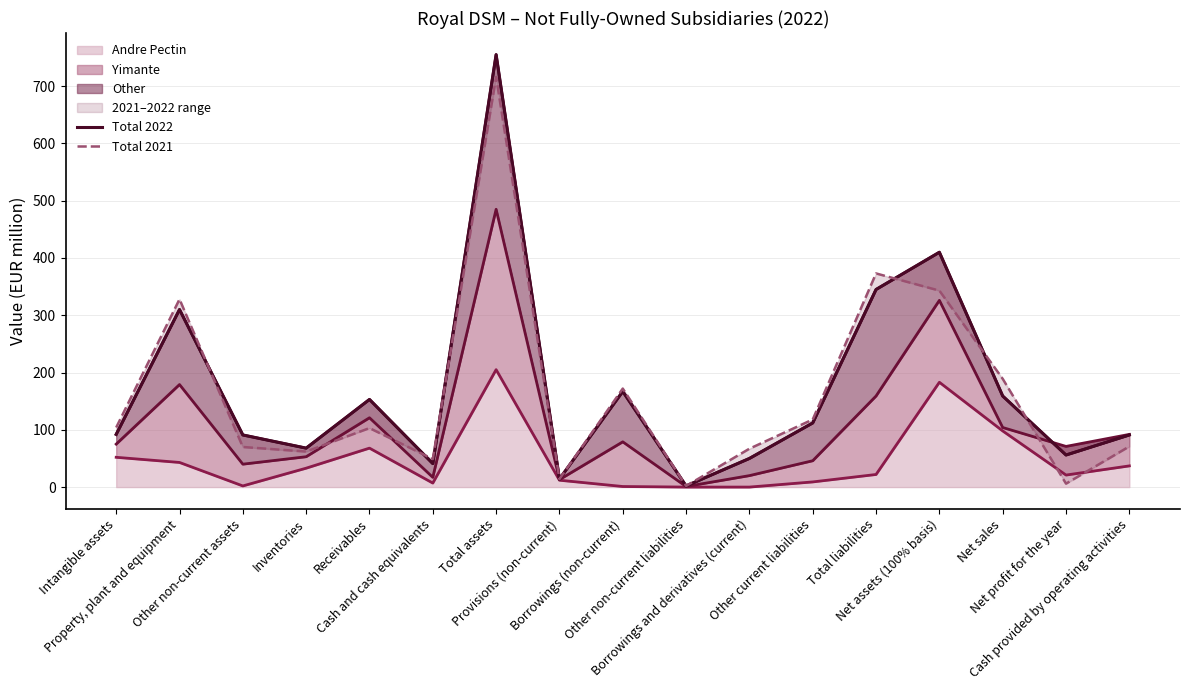

How many data points does each series have?

17